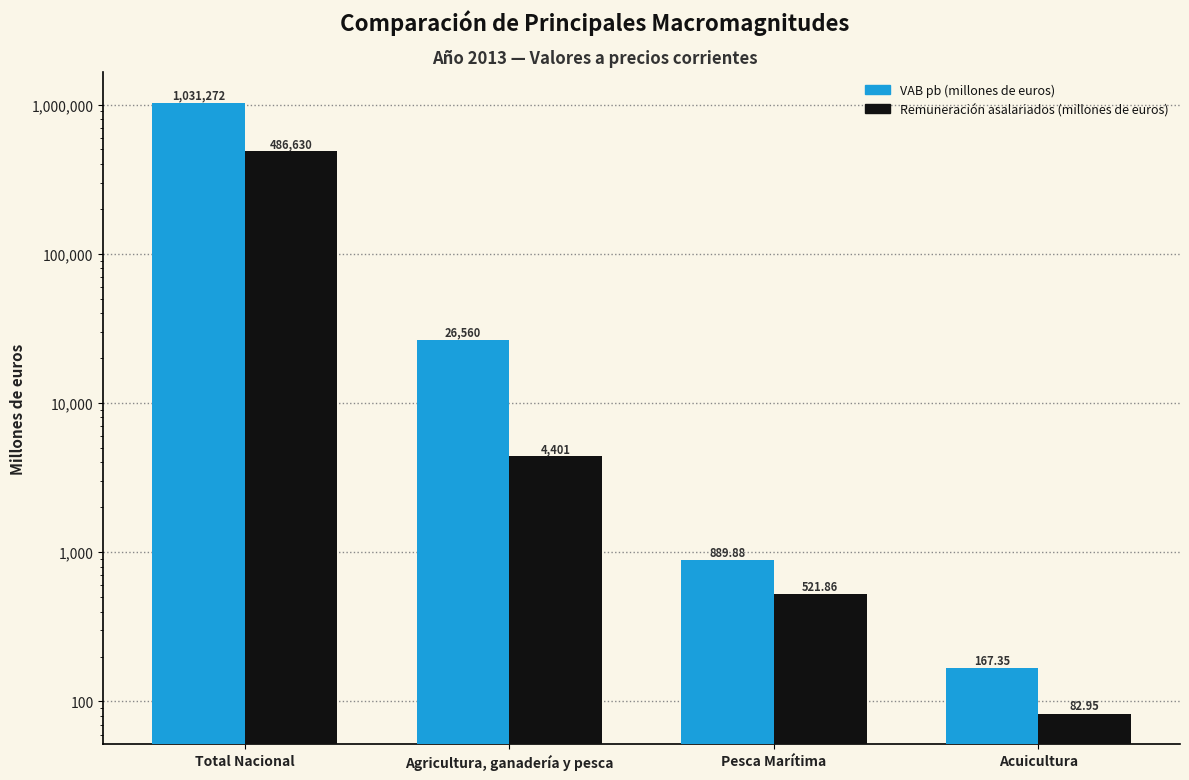

Which series has the widest spread of values?

VAB pb (millones de euros)